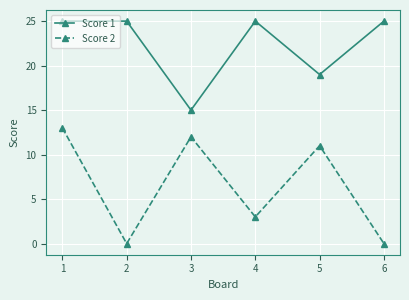

What is the maximum value shown in the chart?

25